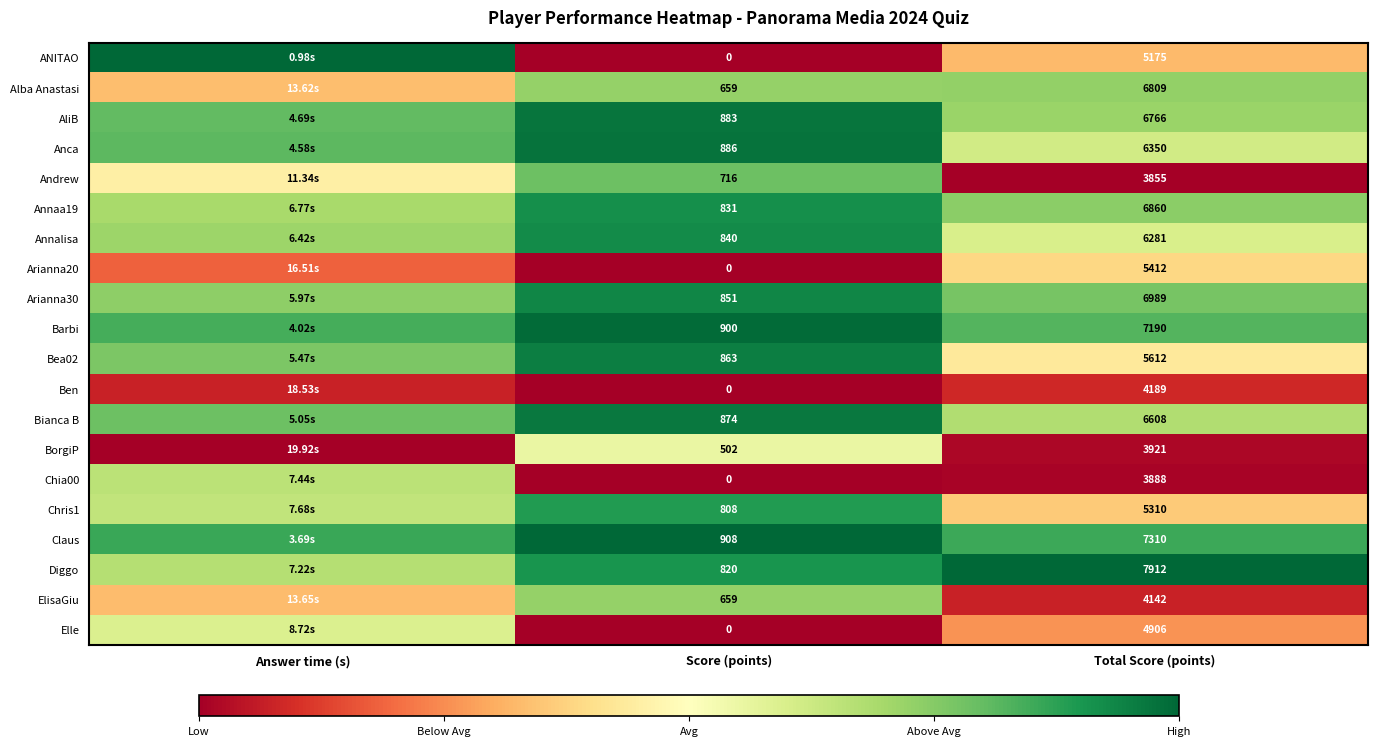

Between Score (points) and Total Score (points), which series saw the biggest shift?

Diggo